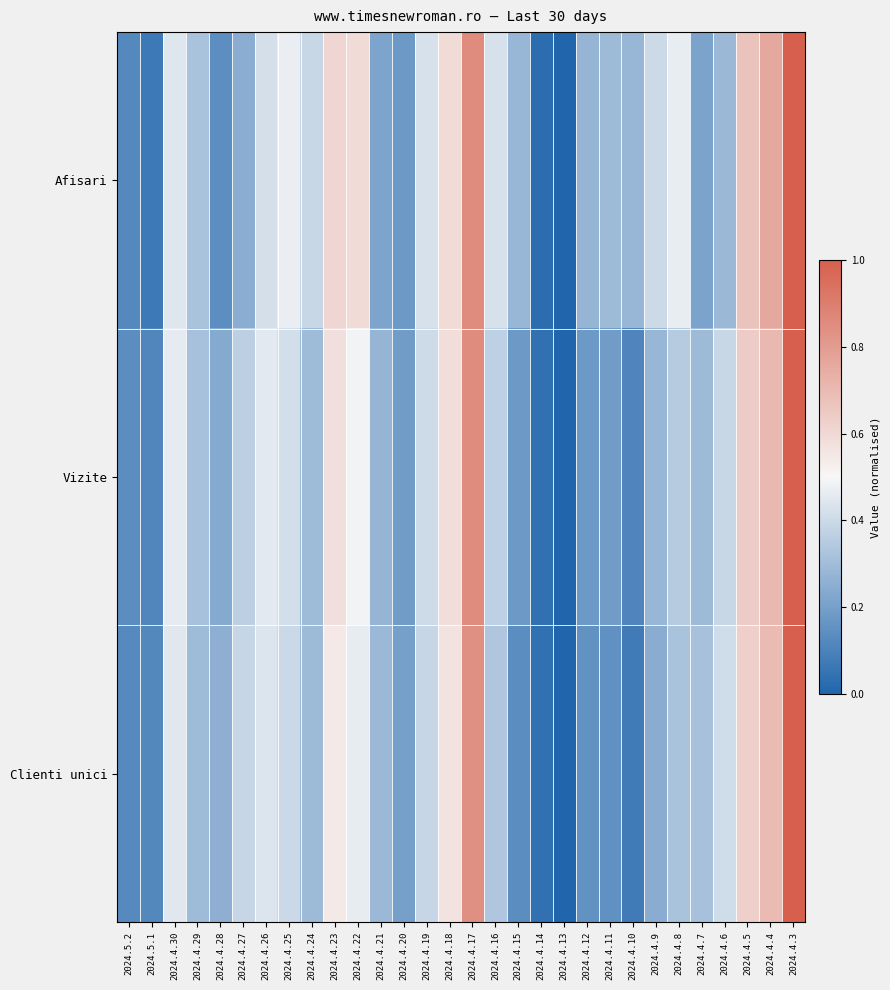

Between 2024.5.2 and 2024.4.30, which is larger?

2024.4.30